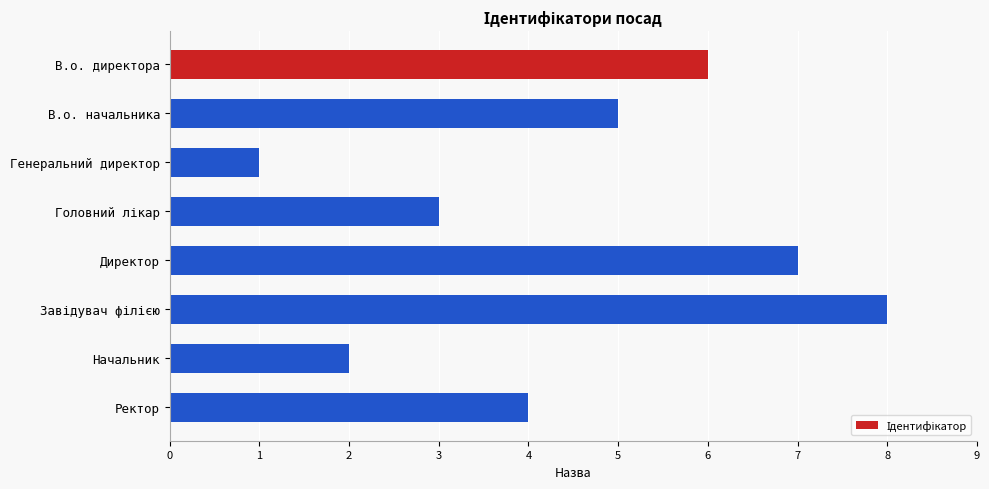

What is the ratio of the value at Начальник to the value at В.о. начальника?

0.4